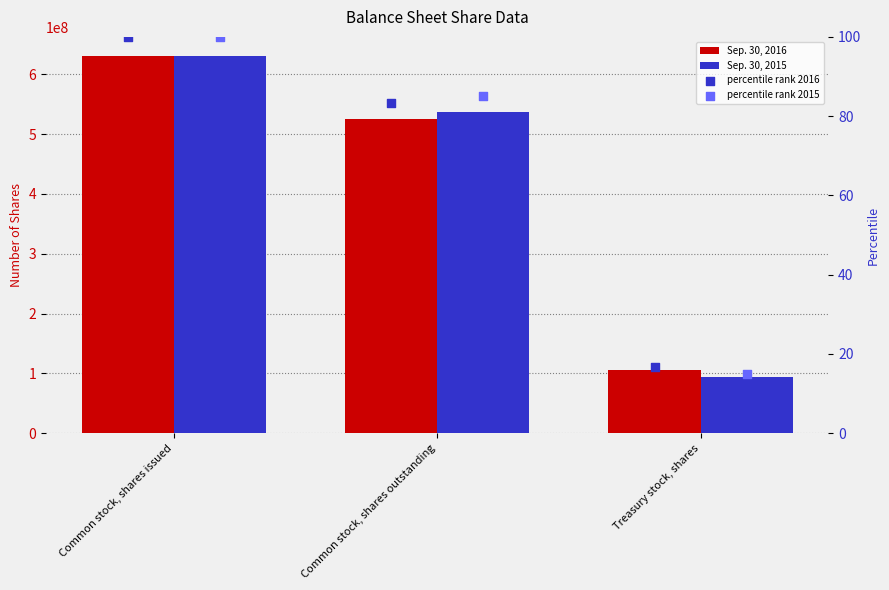

At how many categories does at least one series exceed 471474876?

2